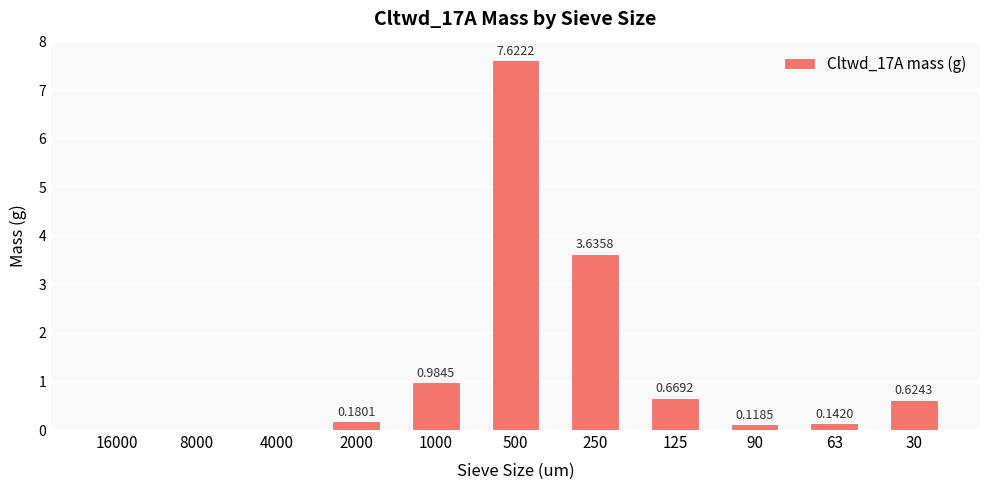

What is the sum of all values?

14.0